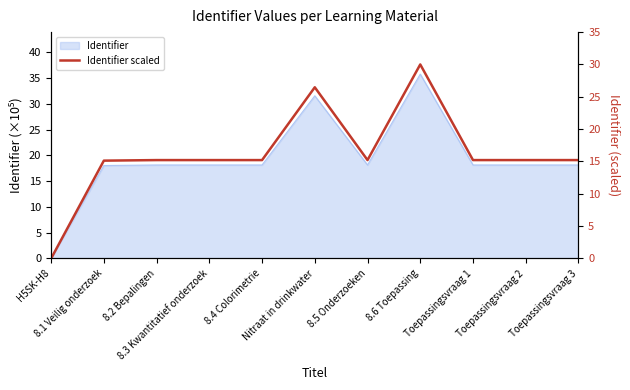

Reading right to left, list all the values displayed in this chart.

Toepassingsvraag 3=15.2	Toepassingsvraag 2=15.2	Toepassingsvraag 1=15.2	8.6 Toepassing=30.0	8.5 Onderzoeken=15.2	Nitraat in drinkwater=26.5	8.4 Colorimetrie=15.2	8.3 Kwantitatief onderzoek=15.2	8.2 Bepalingen=15.2	8.1 Veilig onderzoek=15.1	H5SK-H8=0.0